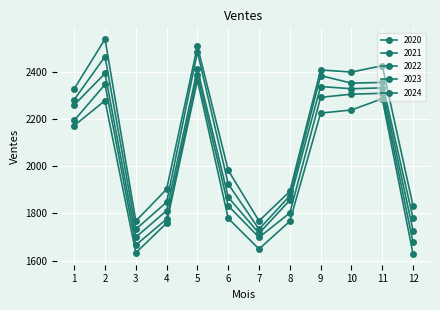

Where does the 2021 series first go above 2194?

1